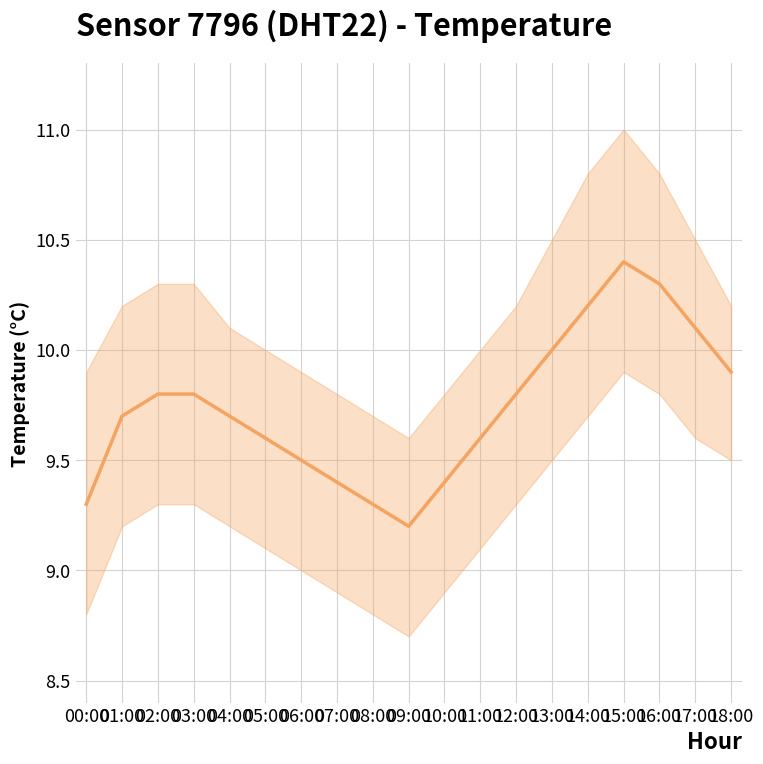

What is the greatest value displayed?

10.4